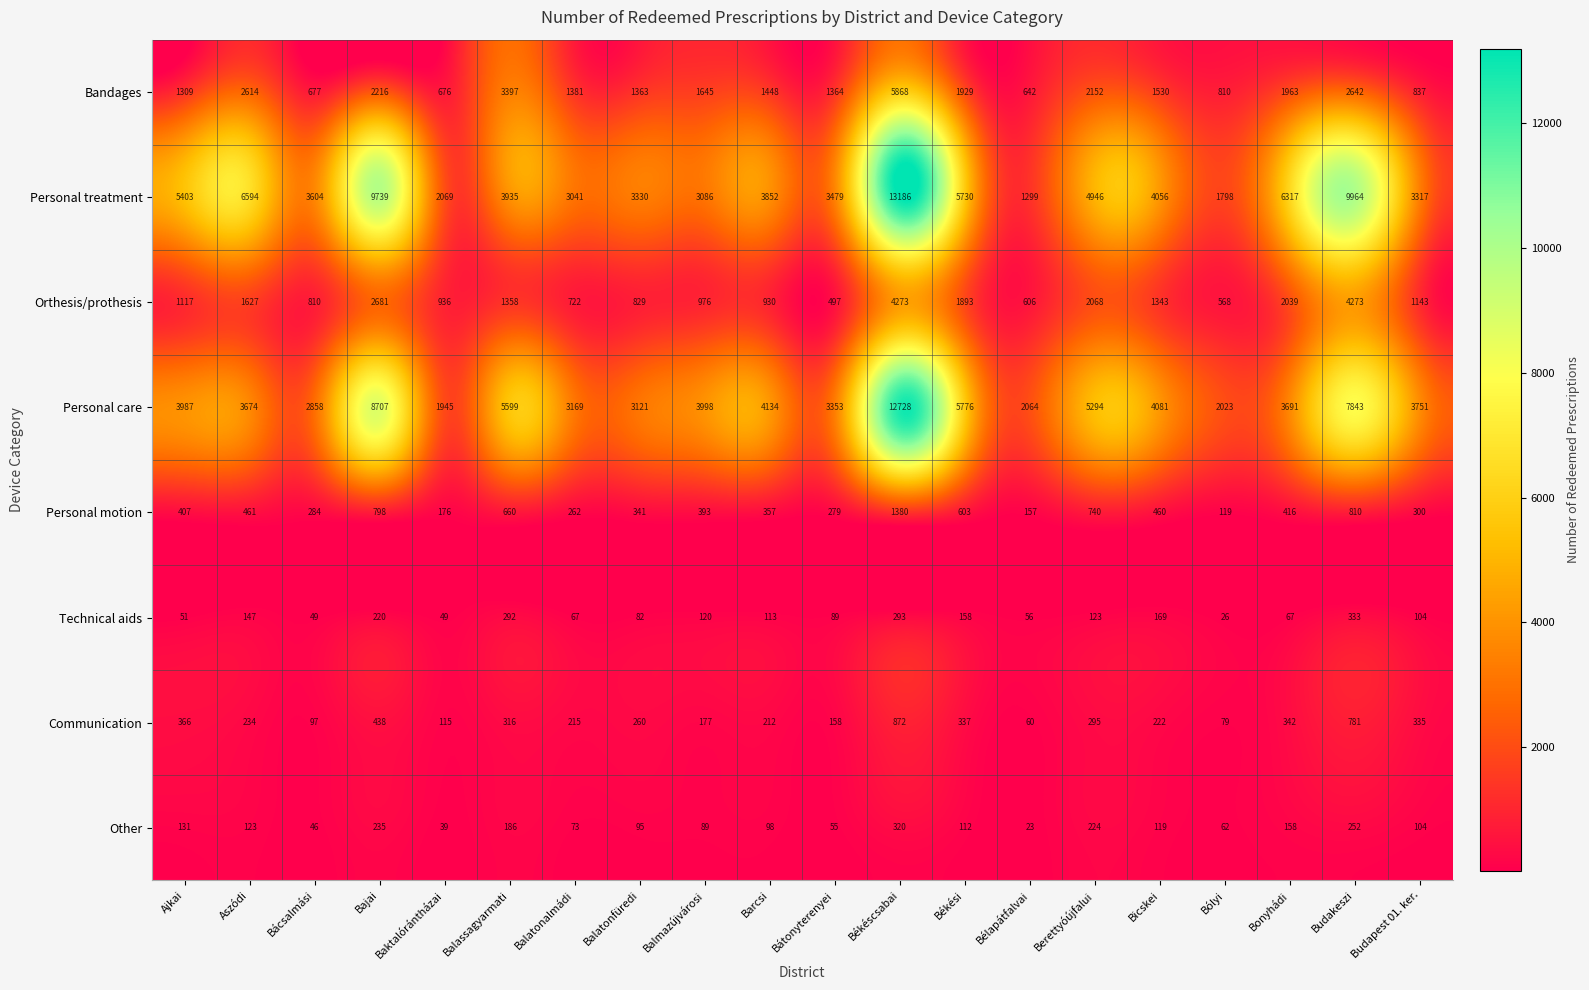

The value of Other at Bácsalmási is 46. True or false?

True